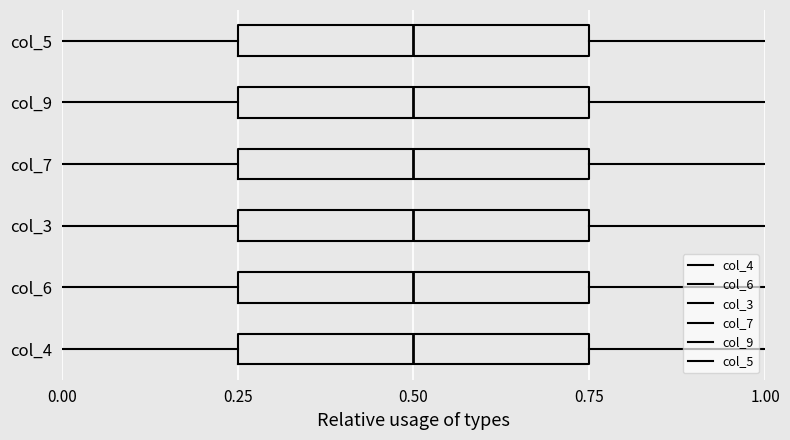

What is the sum of the values at 1.00 and 0.00?

1.5